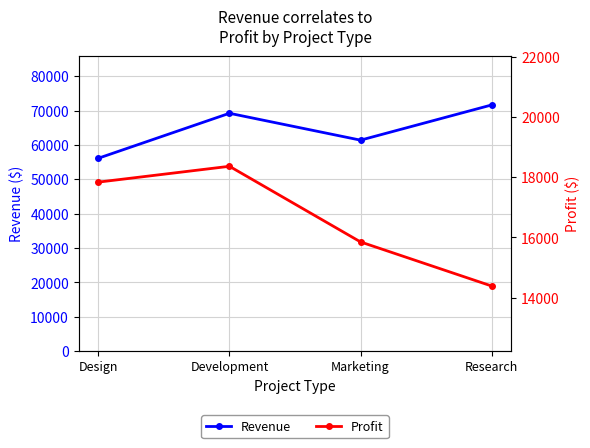

True or false: Profit and Revenue intersect in this chart.

False